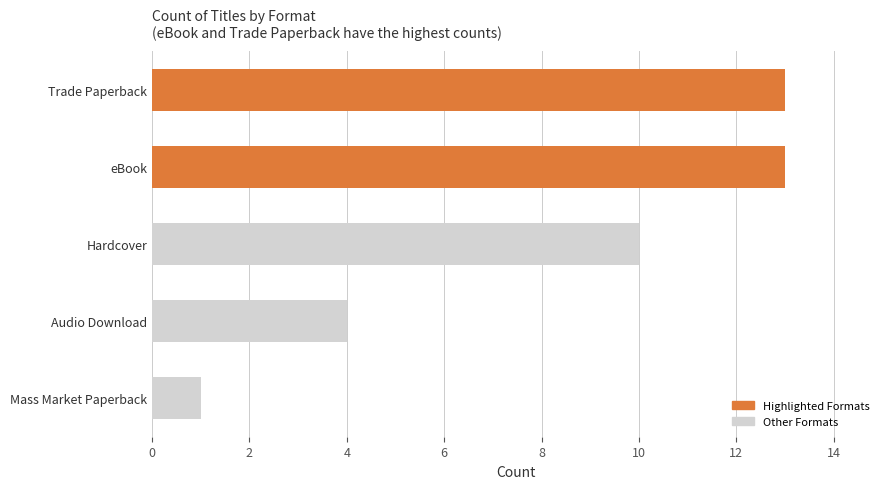

The value at Hardcover is 10. True or false?

True